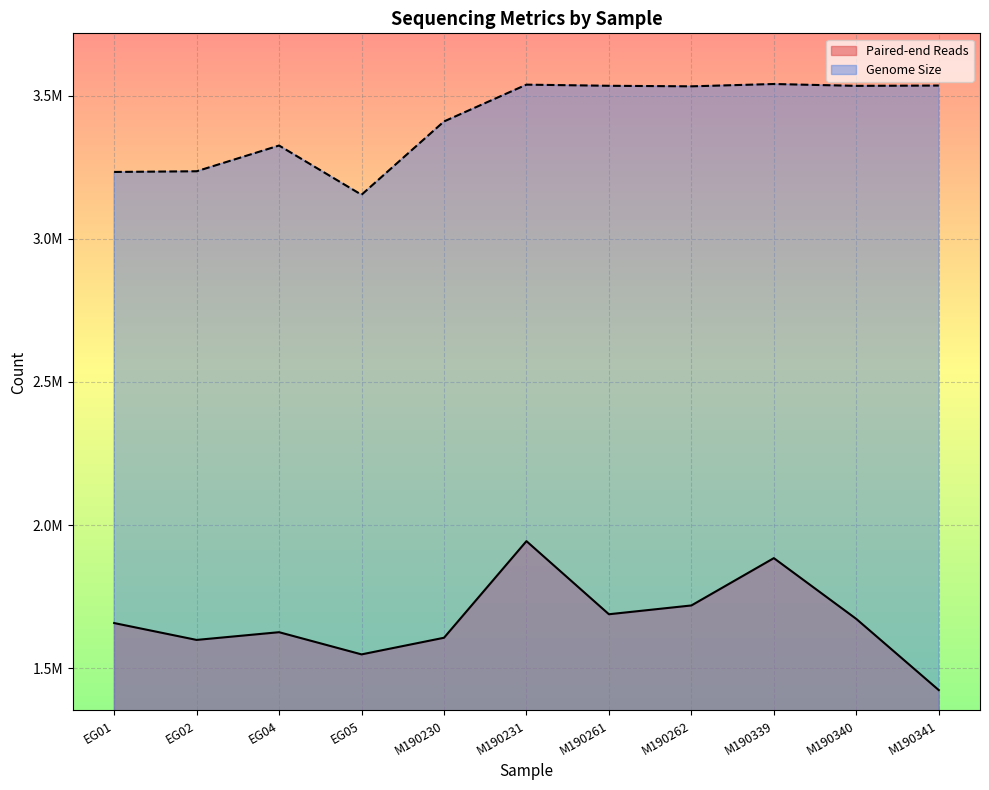

At which label does Genome Size first exceed 3532603?

M190231